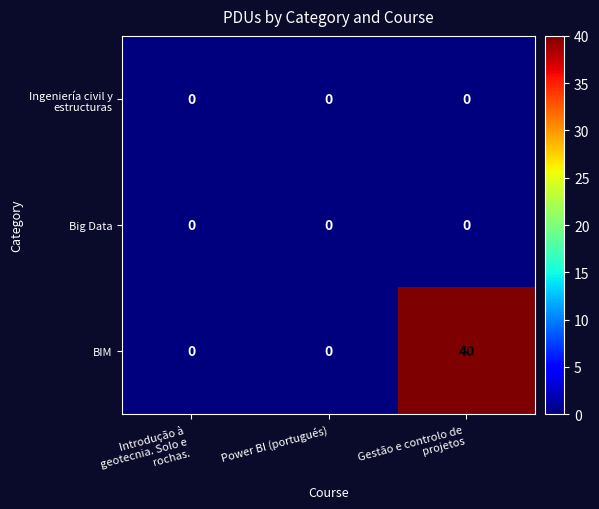

Which series has the largest range (max minus min)?

BIM